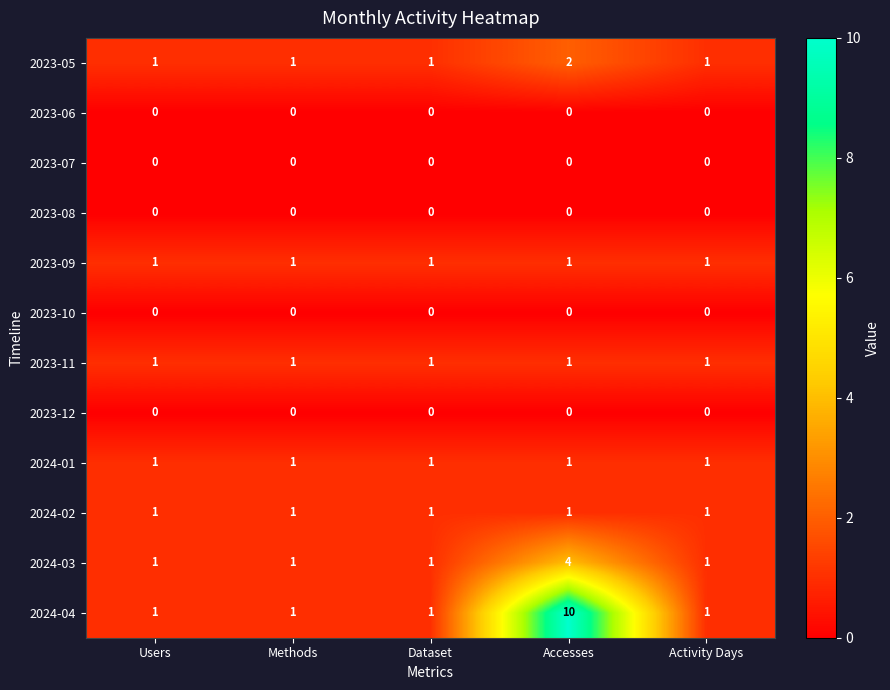

The 2024-02 series shows 1 at Activity Days. True or false?

True